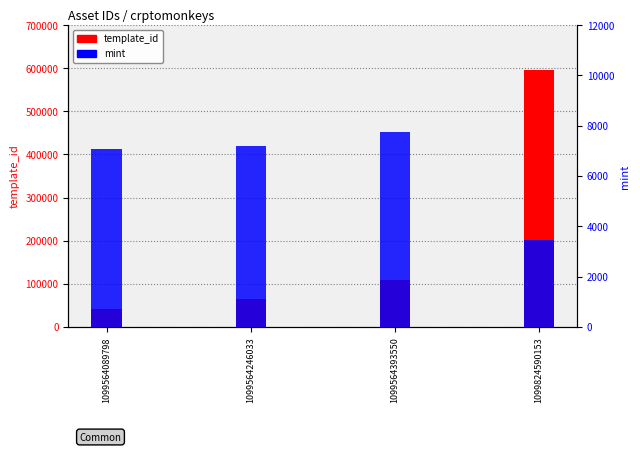

What is the difference between the second highest and minimum values in the mint series?

3727